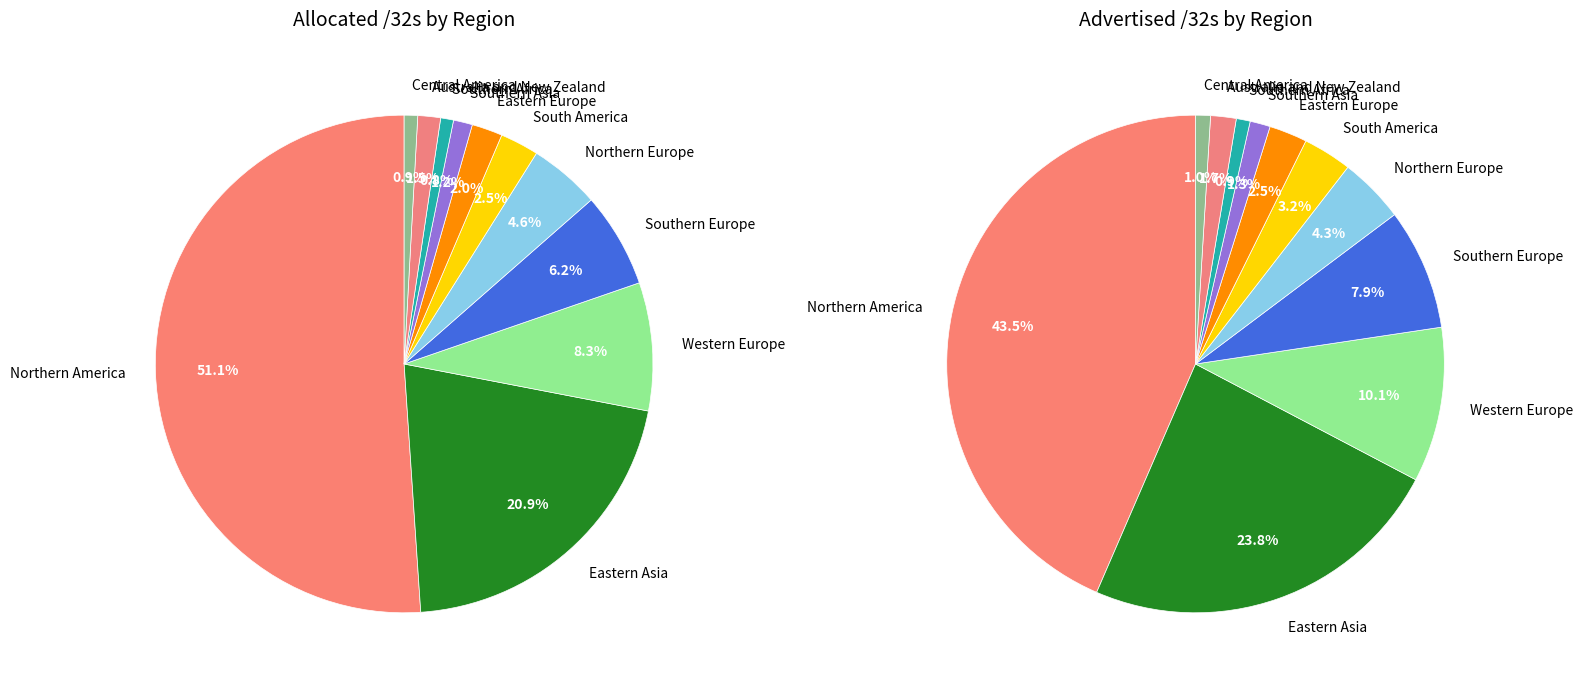

True or false: Northern America accounts for 51% of the total.

True